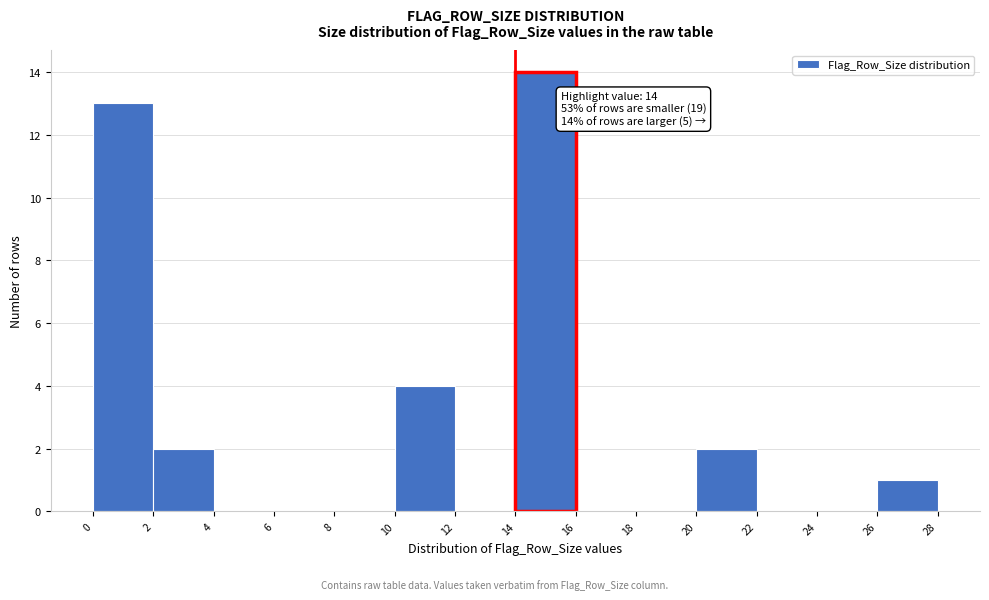

Which range on the x-axis has the tallest bar?

14 to 16